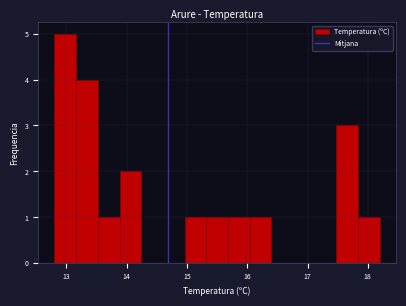

Around what value on the x-axis is the tallest bar? Give the approximate position of its centre, as read against the axis.

13.0